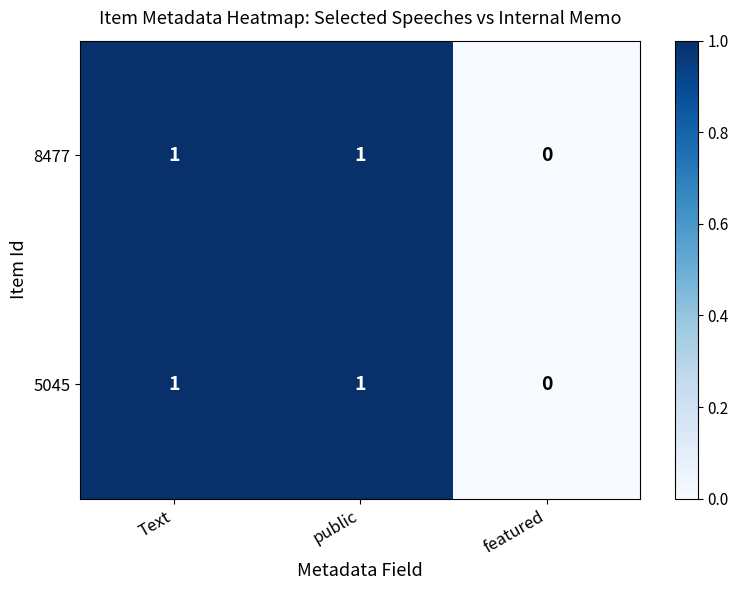

How many 5045 values are between 0 and 1?

3